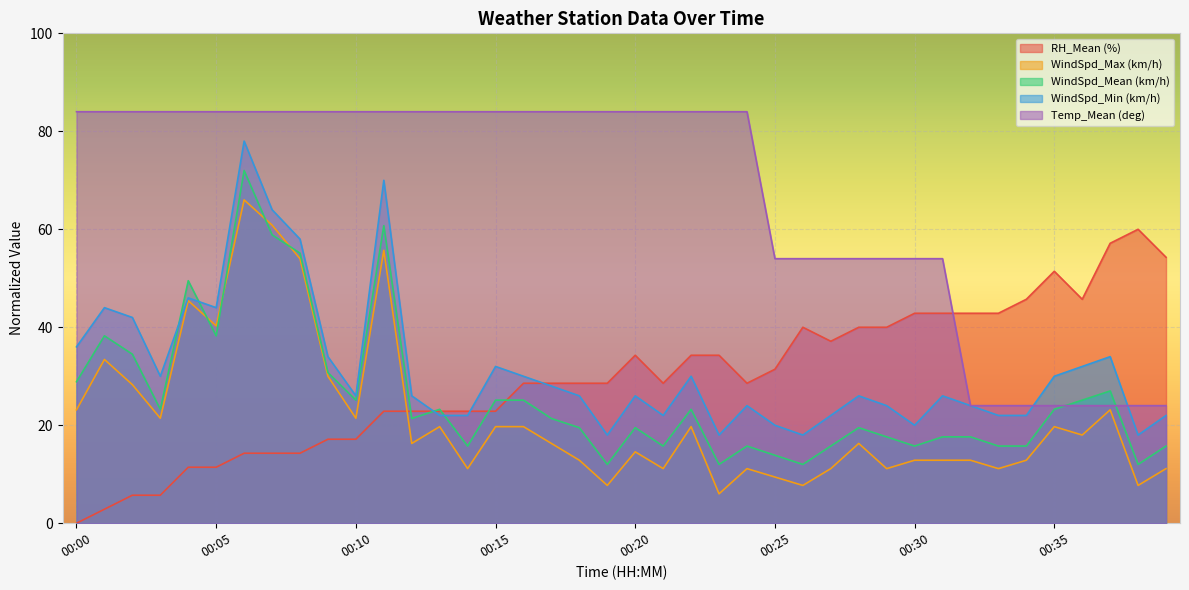

What are all the series names shown in the legend?

RH_Mean (%), WindSpd_Max (km/h), WindSpd_Mean (km/h), WindSpd_Min (km/h), Temp_Mean (deg)